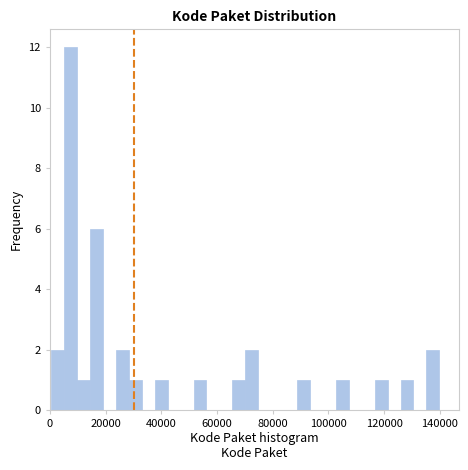

Around what value on the x-axis is the tallest bar? Give the approximate position of its centre, as read against the axis.

8000